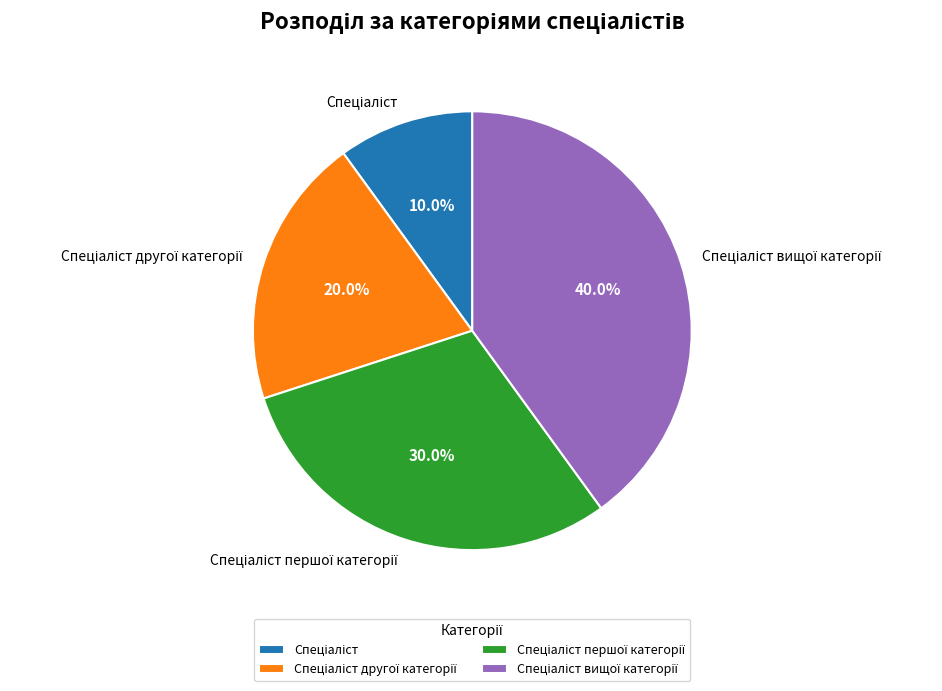

Is there a majority slice in this chart?

No